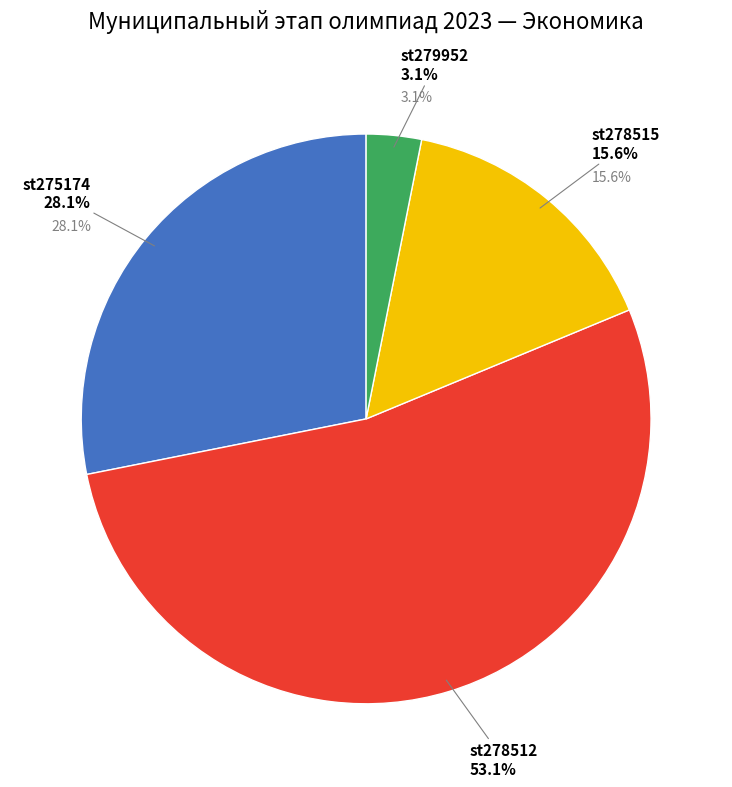

Count the number of slices in the pie.

4